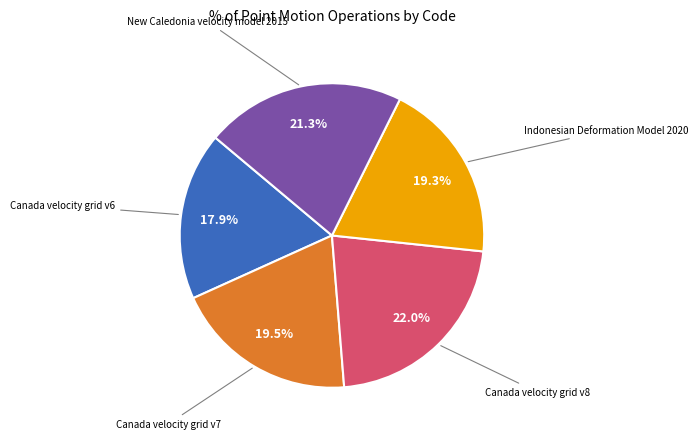

The Canada velocity grid v6 slice represents 26% of the pie. True or false?

False